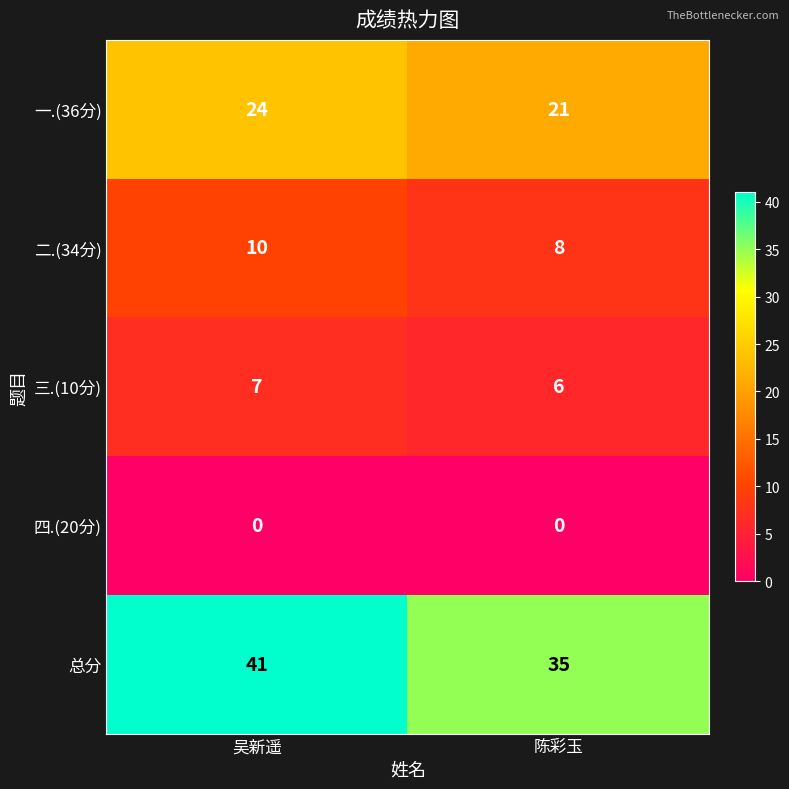

What is the sum of all 总分 values?

76